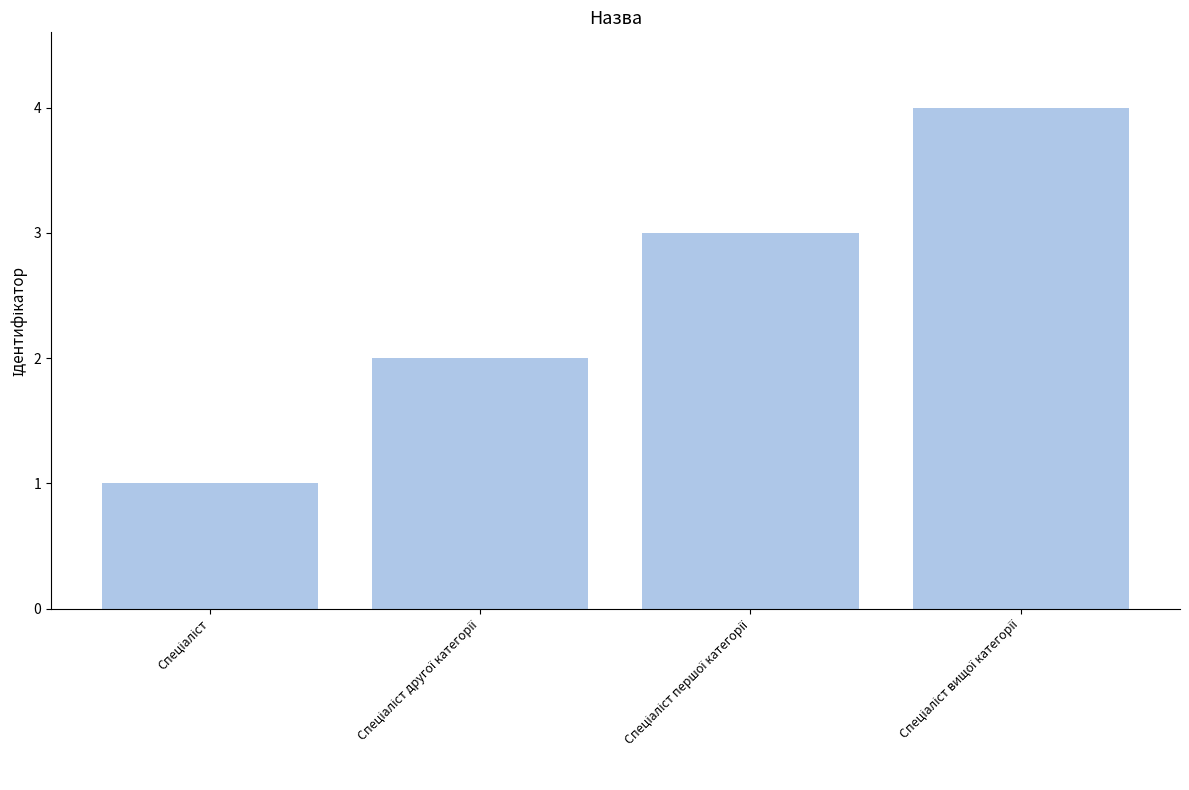

What is the sum of all values?

10